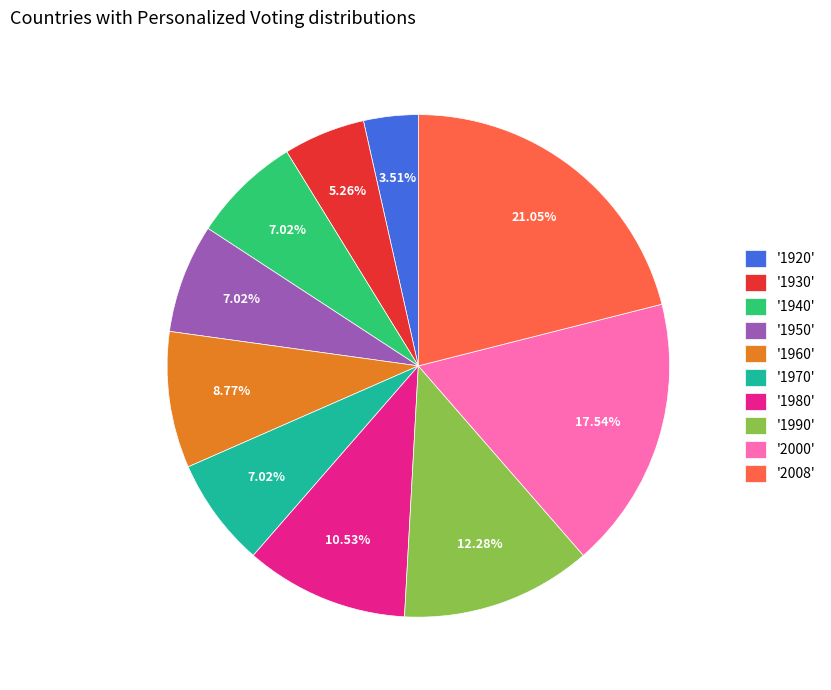

Is the sum of '2008' and '1950' greater than half?

No